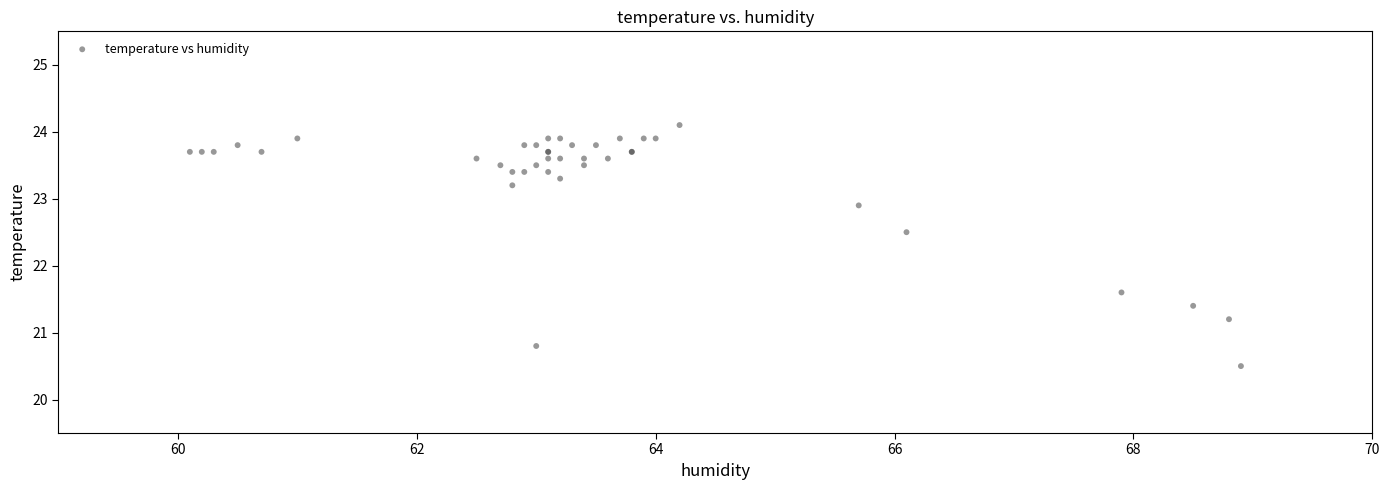

What Y value in the scatter plot is closest to 22?

21.6